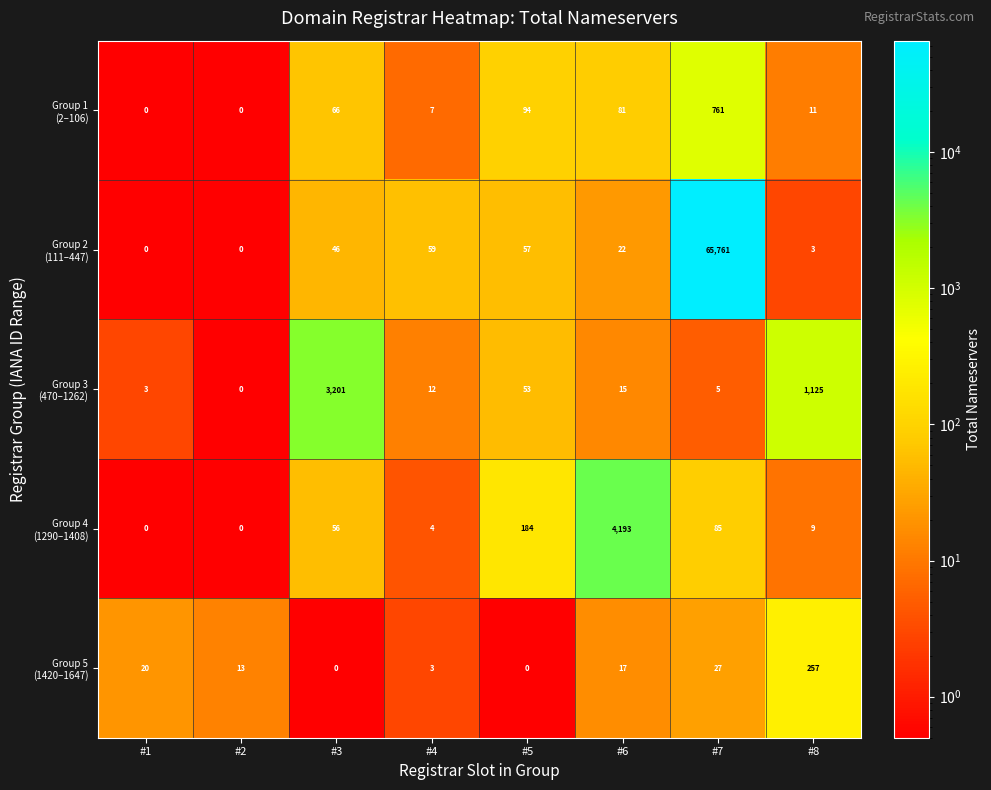

What is the spread (max minus min) of values at #3?

3201